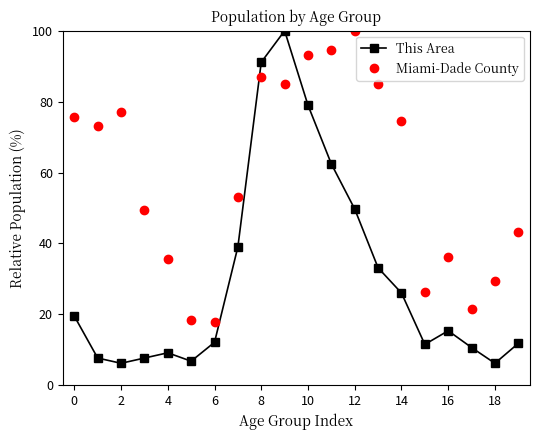

Which series has the largest total across all categories?

Miami-Dade County